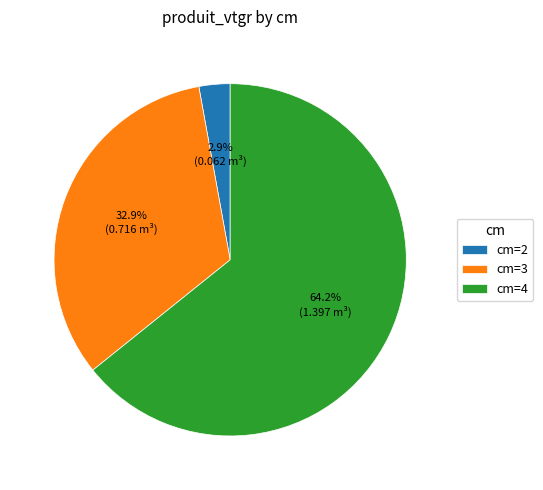

To the nearest percent, what is the average slice percentage?

33%